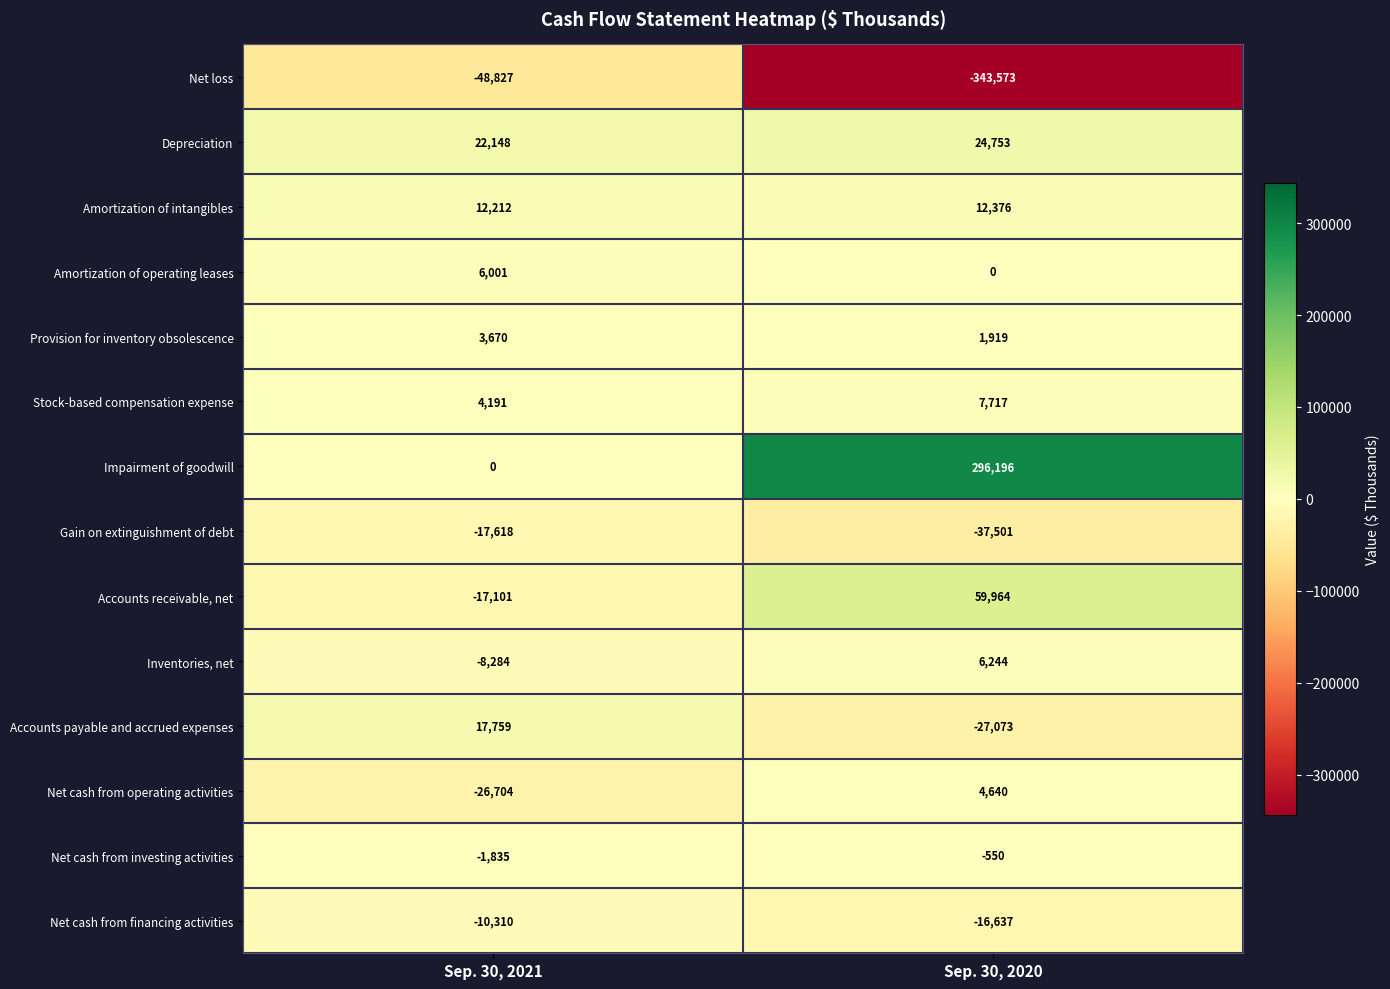

Reading left to right, transcribe all the data shown in this chart.

Net loss: Sep. 30, 2021=-48827	Sep. 30, 2020=-343573
Depreciation: Sep. 30, 2021=22148	Sep. 30, 2020=24753
Amortization of intangibles: Sep. 30, 2021=12212	Sep. 30, 2020=12376
Amortization of operating leases: Sep. 30, 2021=6001	Sep. 30, 2020=0
Provision for inventory obsolescence: Sep. 30, 2021=3670	Sep. 30, 2020=1919
Stock-based compensation expense: Sep. 30, 2021=4191	Sep. 30, 2020=7717
Impairment of goodwill: Sep. 30, 2021=0	Sep. 30, 2020=296196
Gain on extinguishment of debt: Sep. 30, 2021=-17618	Sep. 30, 2020=-37501
Accounts receivable, net: Sep. 30, 2021=-17101	Sep. 30, 2020=59964
Inventories, net: Sep. 30, 2021=-8284	Sep. 30, 2020=6244
Accounts payable and accrued expenses: Sep. 30, 2021=17759	Sep. 30, 2020=-27073
Net cash from operating activities: Sep. 30, 2021=-26704	Sep. 30, 2020=4640
Net cash from investing activities: Sep. 30, 2021=-1835	Sep. 30, 2020=-550
Net cash from financing activities: Sep. 30, 2021=-10310	Sep. 30, 2020=-16637